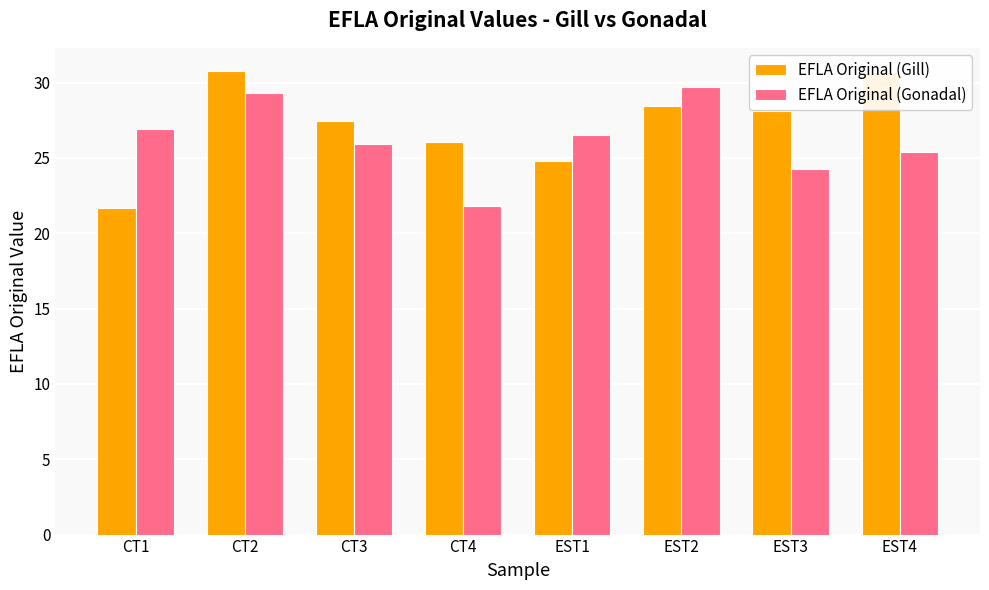

Where does the EFLA Original (Gill) series first go above 28?

CT2